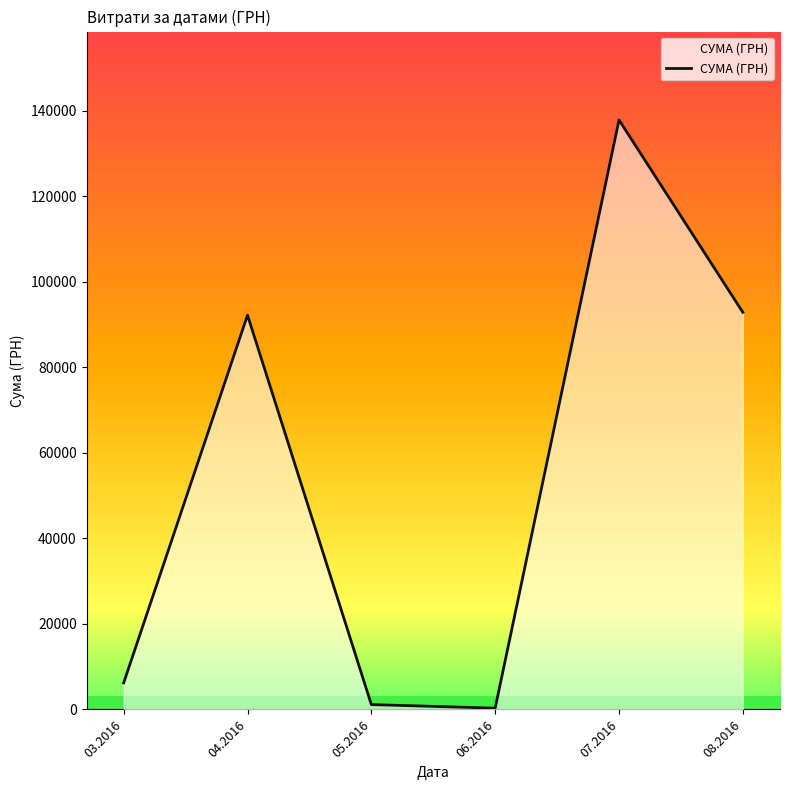

What is the difference between the maximum and minimum values?

137543.0